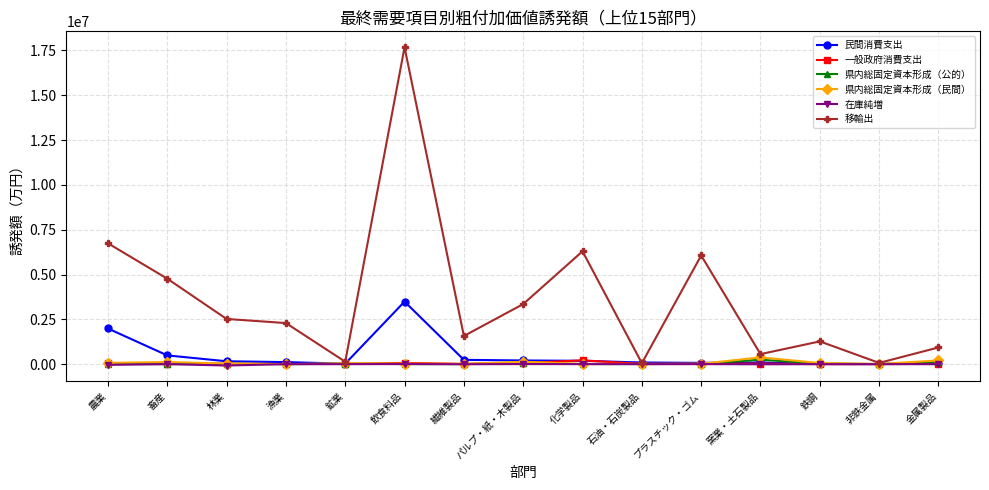

At which category is the sum across all series the highest?

飲食料品